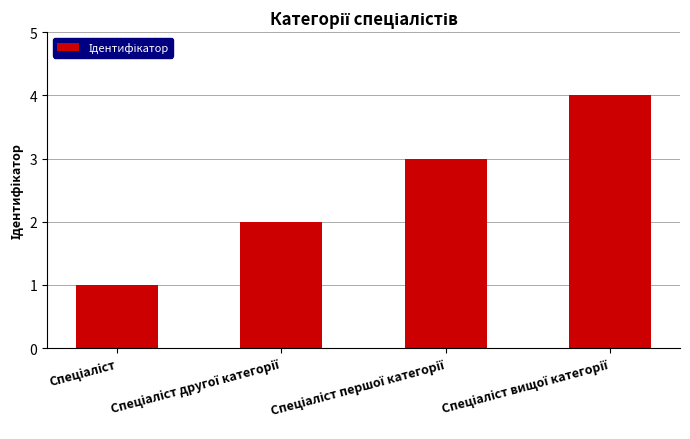

Reading right to left, extract all data points from this chart.

4	3	2	1